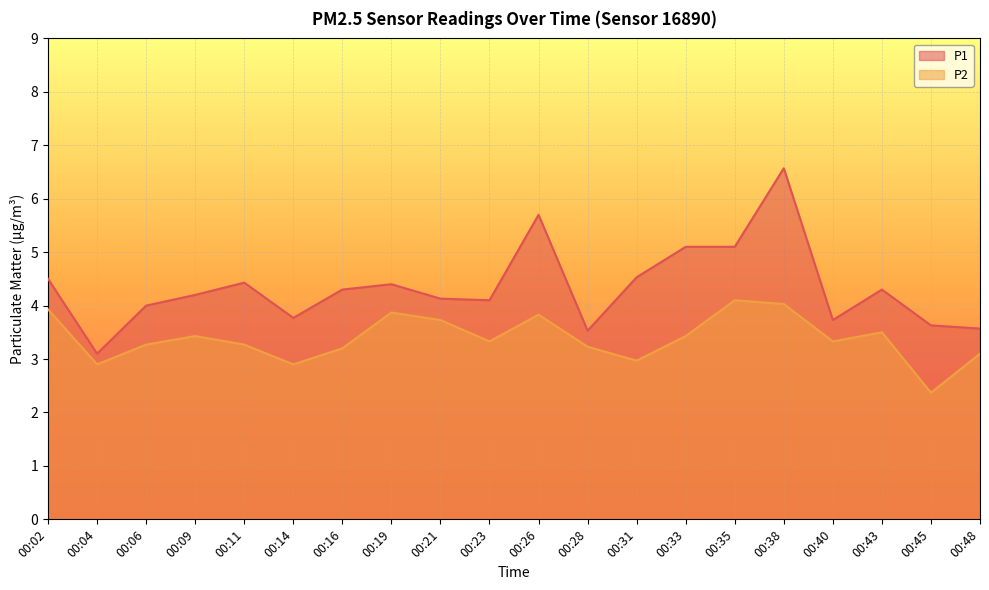

At which label is P1 closest to 4?

00:06